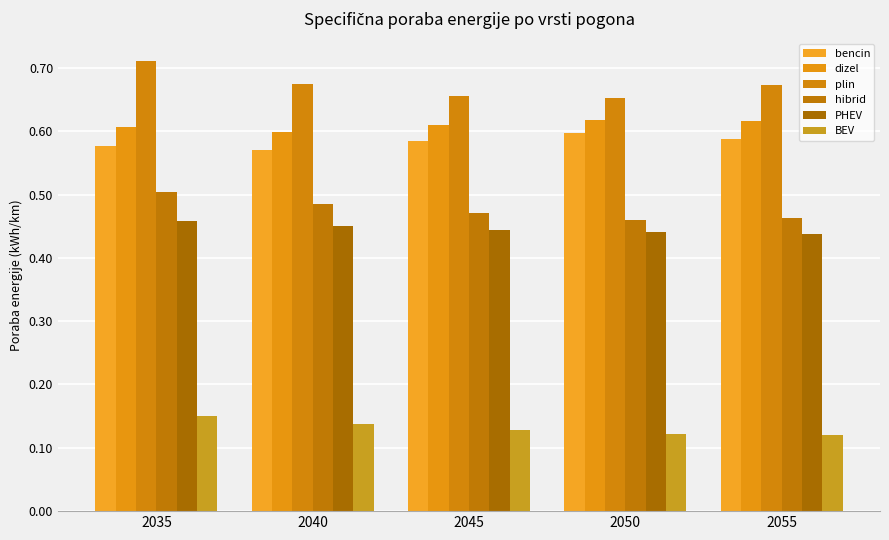

What is the sum of all BEV values?

0.7